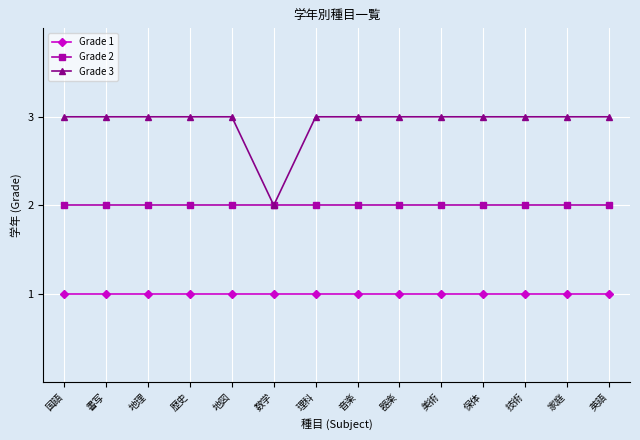

What are all the series names shown in the legend?

Grade 1, Grade 2, Grade 3